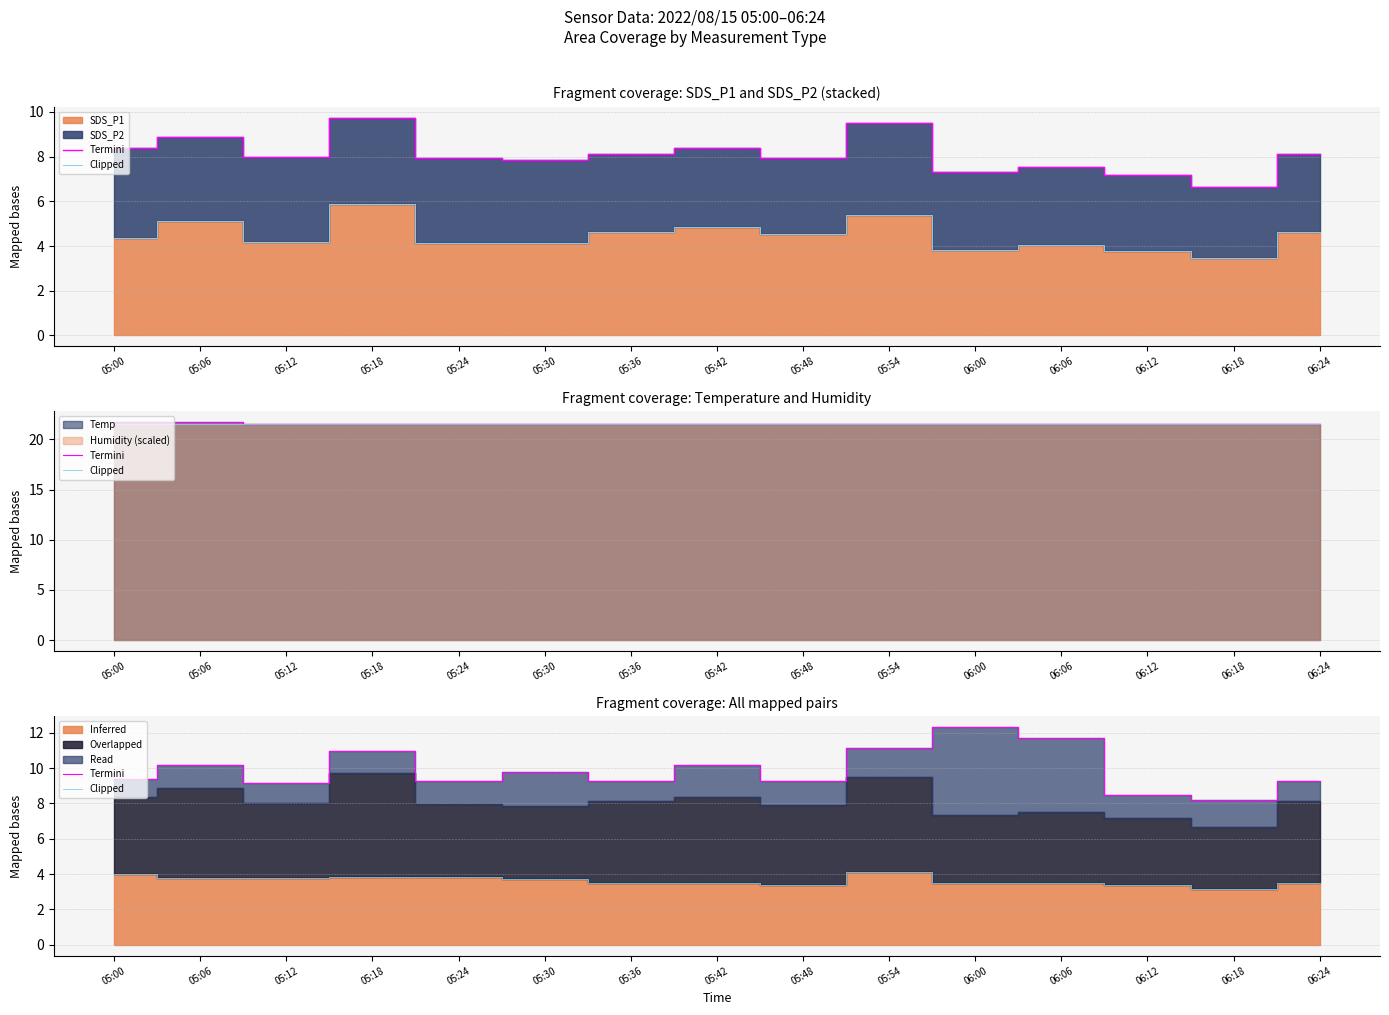

Does the chart have visible grid lines?

Yes